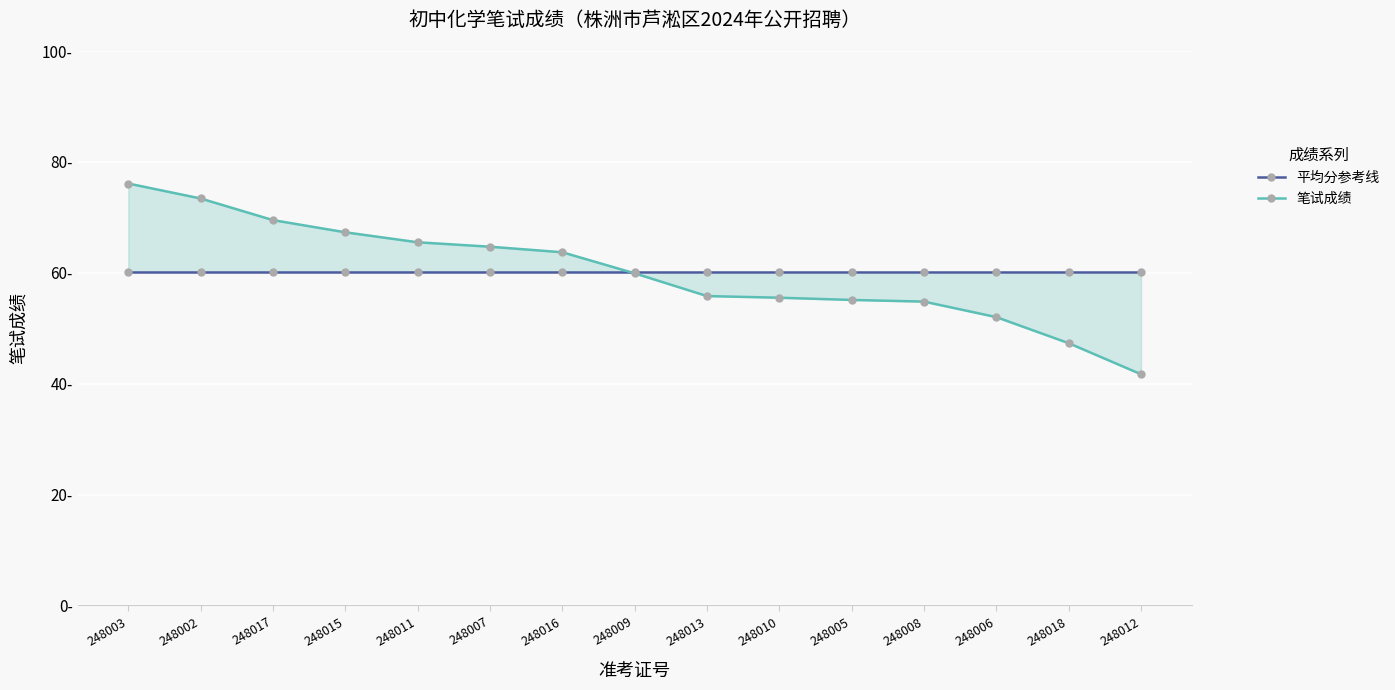

List the labels in order of 笔试成绩 value, smallest first.

248012, 248018, 248006, 248008, 248005, 248010, 248013, 248009, 248016, 248007, 248011, 248015, 248017, 248002, 248003